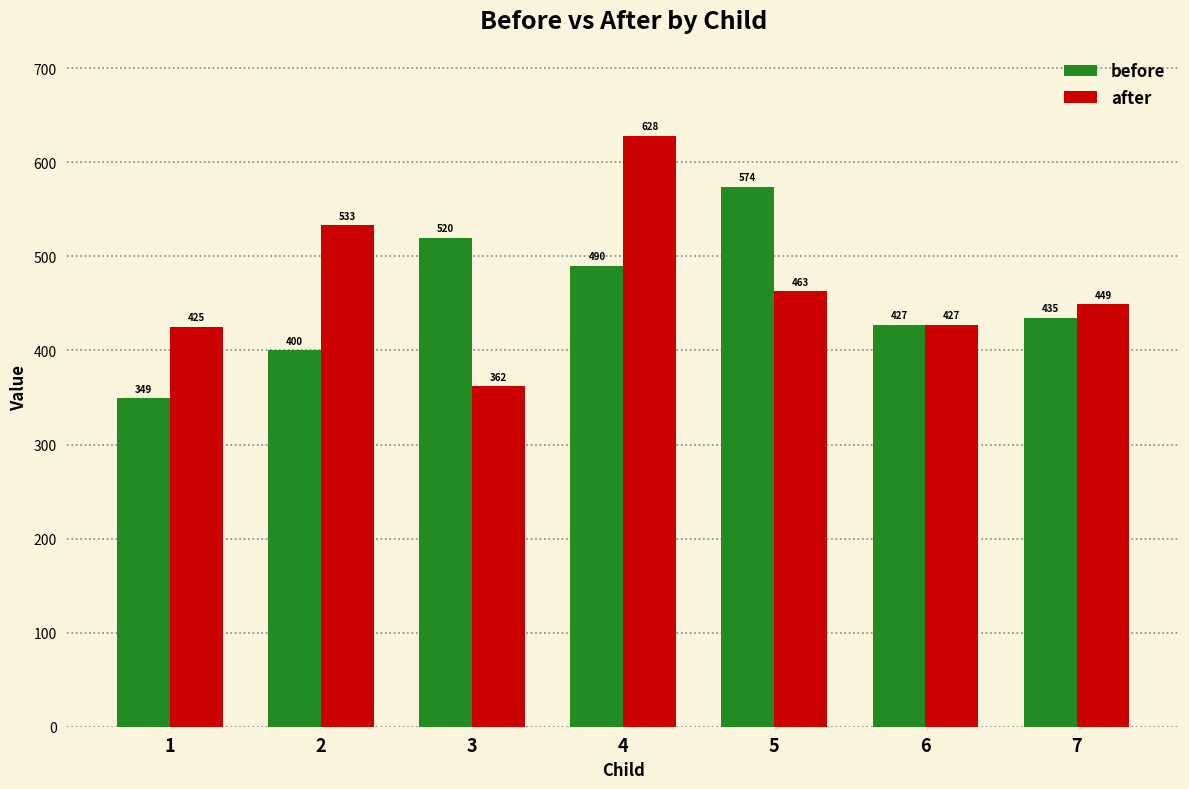

How many before values are between 400 and 520?

5